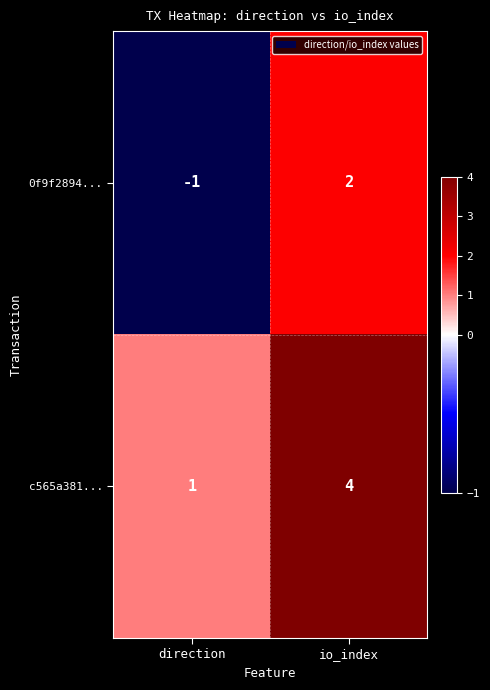

At which category is the sum across all series the highest?

io_index